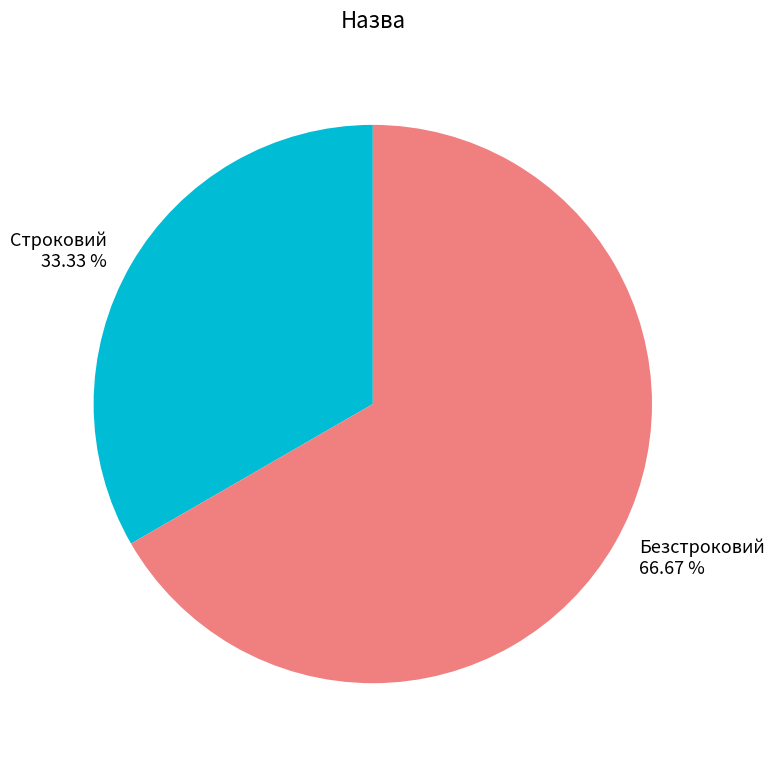

What portion of the pie excludes Безстроковий?

33.3%